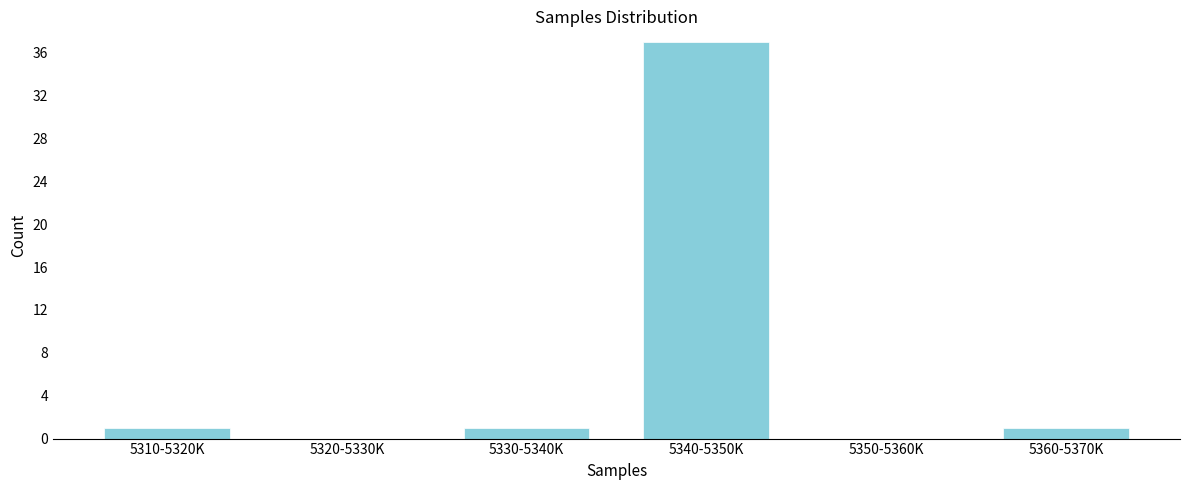

Reading left to right, list all the values displayed in this chart.

5310-5320K=1	5320-5330K=0	5330-5340K=1	5340-5350K=37	5350-5360K=0	5360-5370K=1